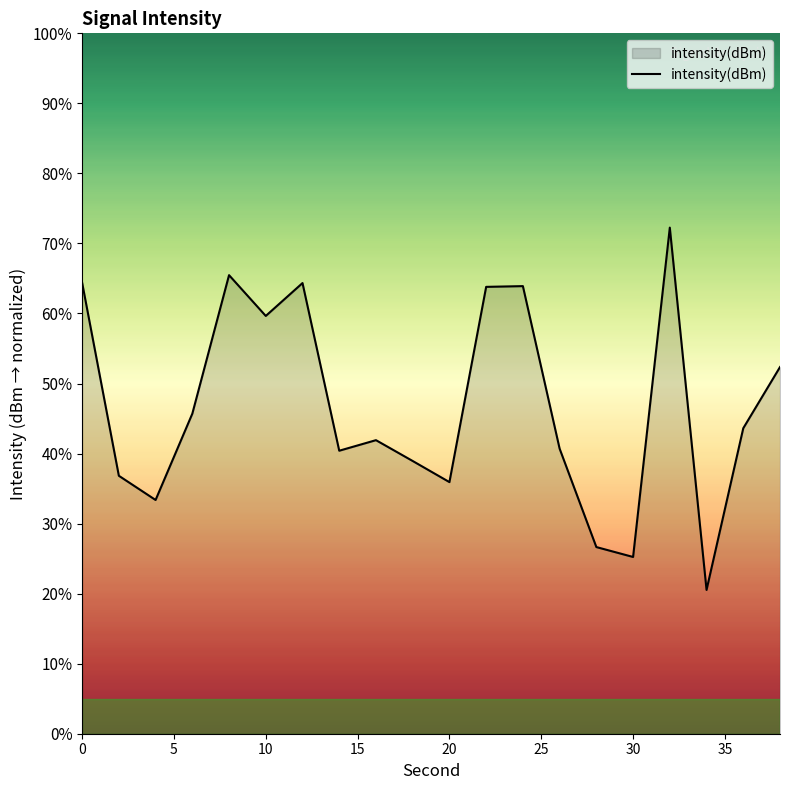

Does the chart display data point markers on the line(s)?

No